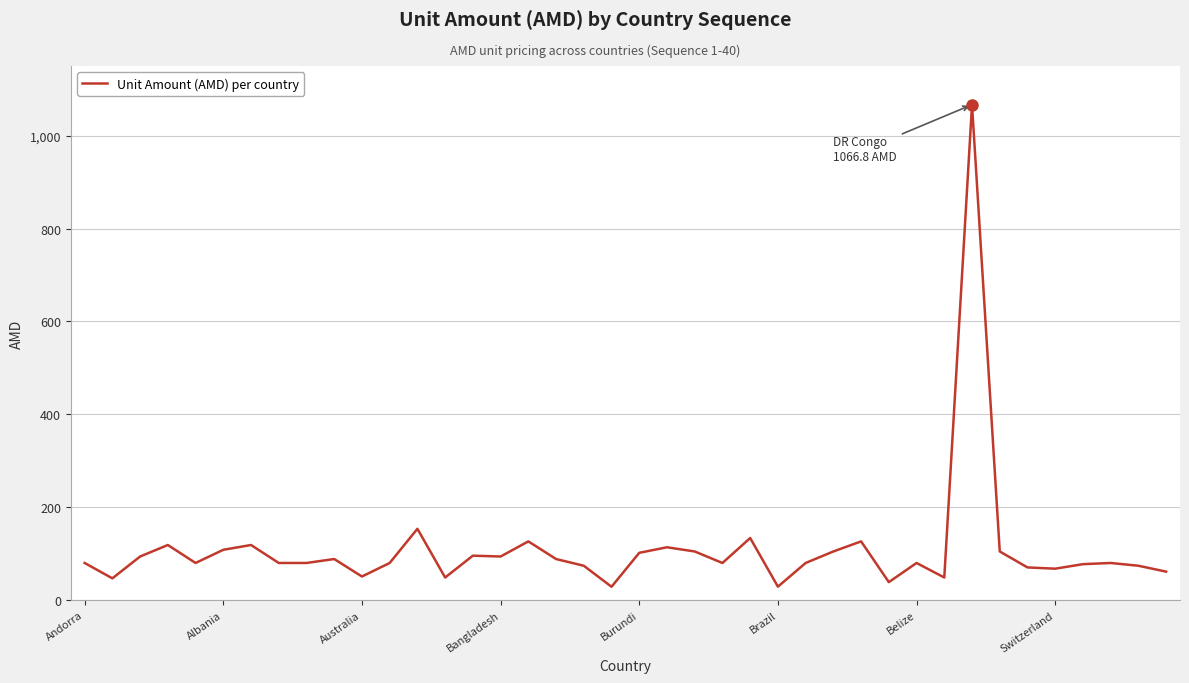

What is the greatest value displayed?

1066.8